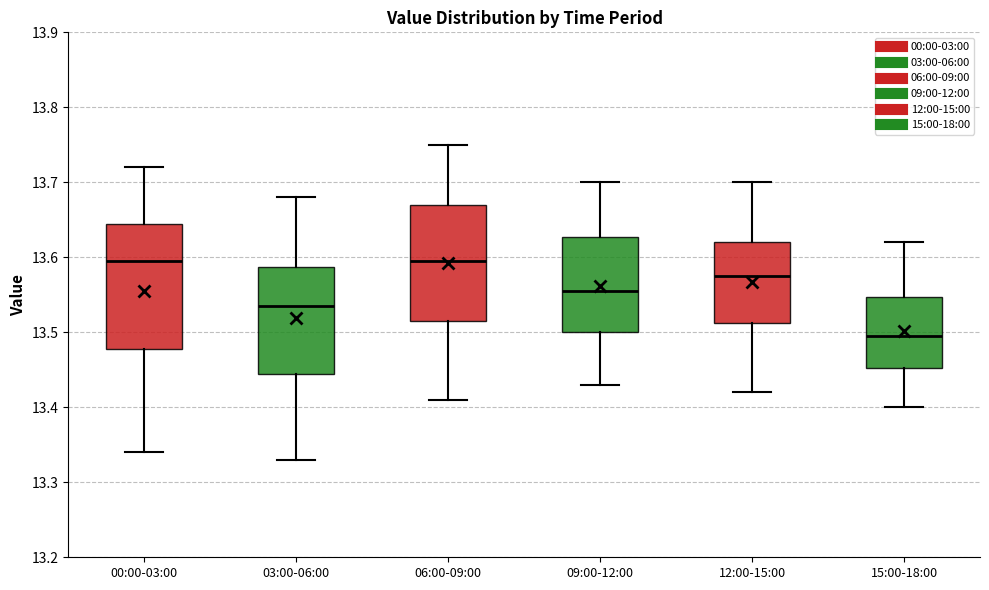

Which box is the tallest, from its lower edge to its upper edge?

00:00-03:00